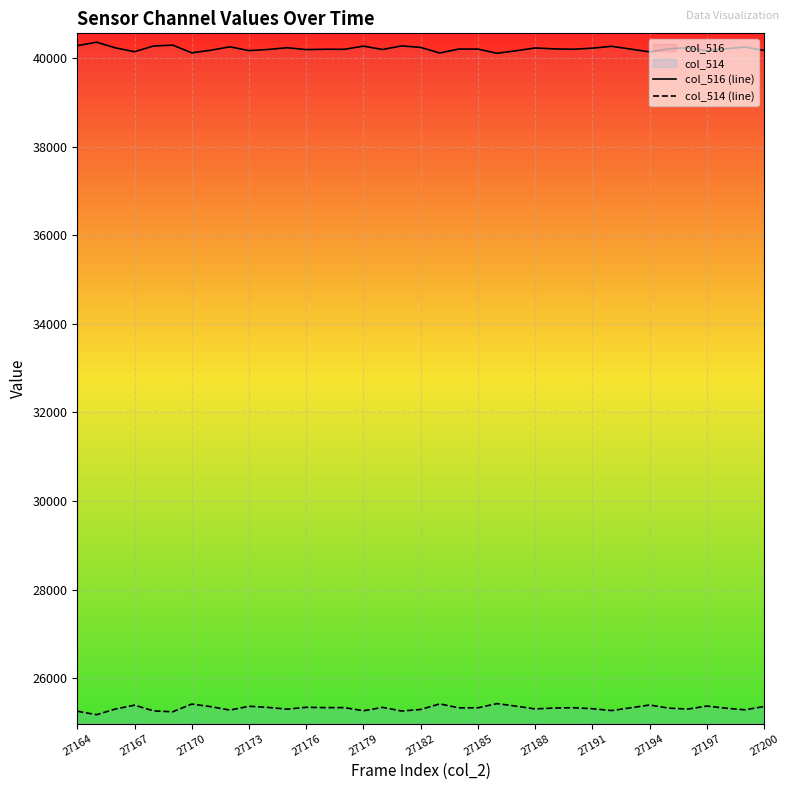

What is the spread (max minus min) of values at 27182?

14937